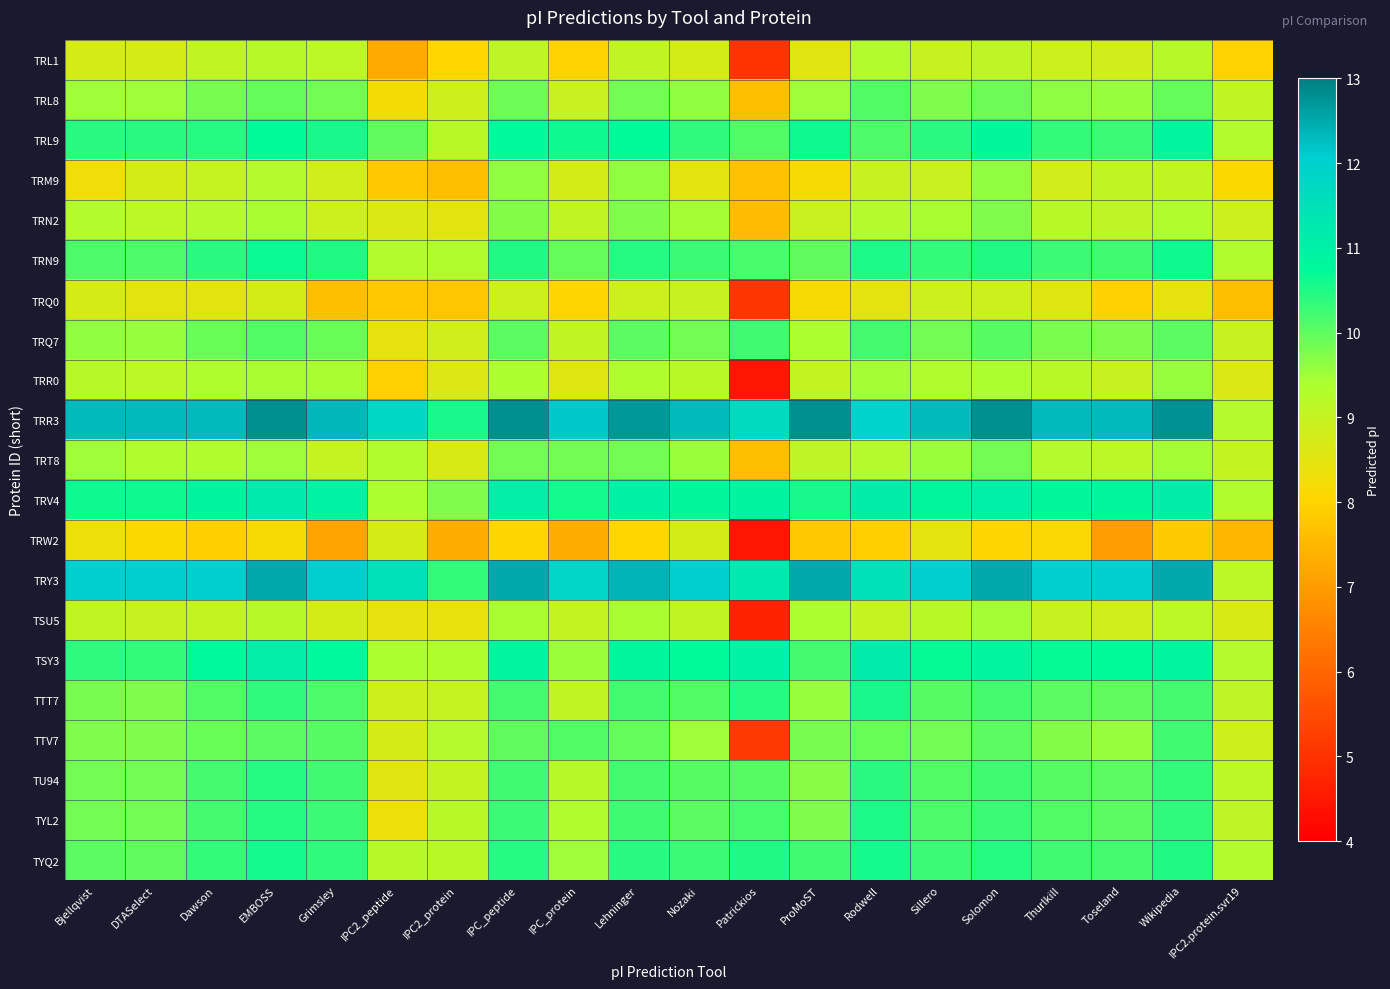

Rank the series by their maximum value, from lowest to highest.

TRW2, TRQ0, TRL1, TSU5, TRR0, TRM9, TRN2, TRT8, TRL8, TTV7, TRQ7, TU94, TYL2, TTT7, TYQ2, TRN9, TRL9, TSY3, TRV4, TRY3, TRR3